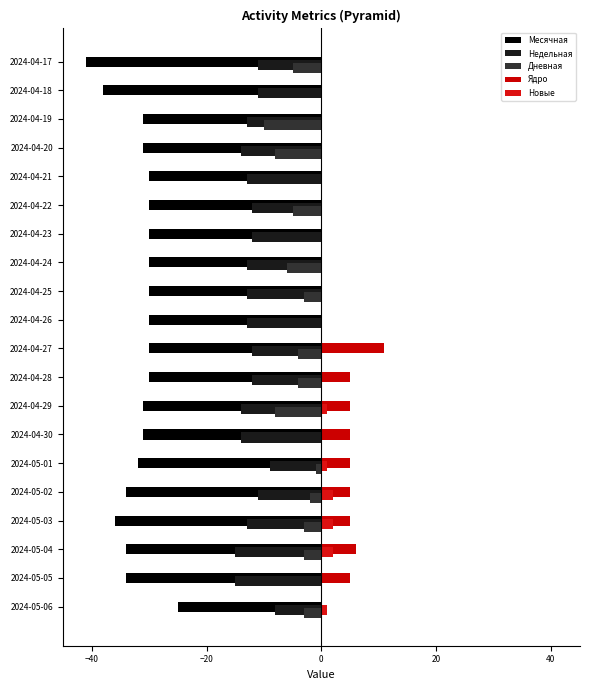

How many series are shown in this chart?

5